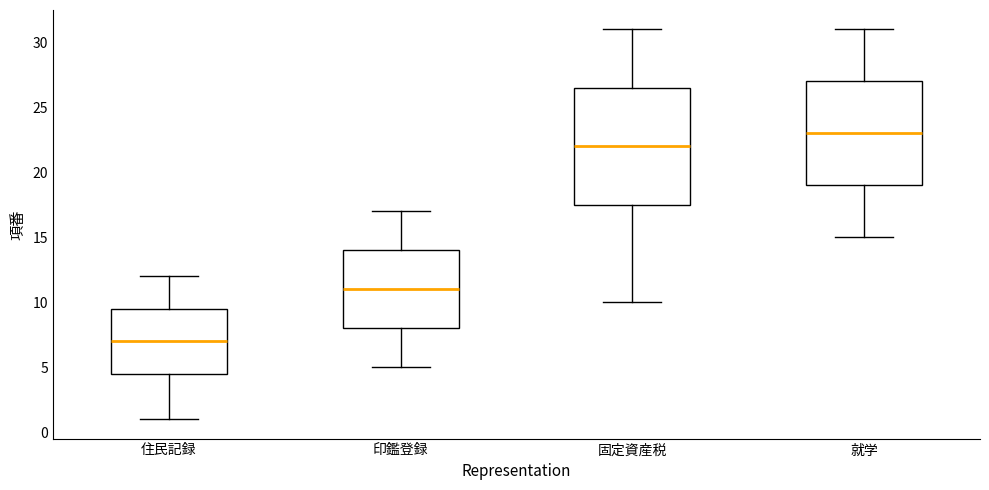

Where does the median line of the box for 印鑑登録 sit on the y-axis? The values are not printed on the chart, so give them approximately, as read against the axis.

11.0